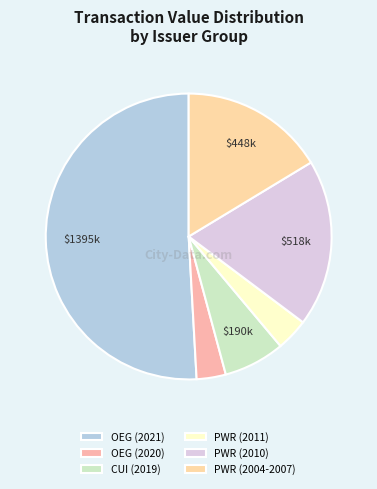

Does any single category account for the majority?

Yes